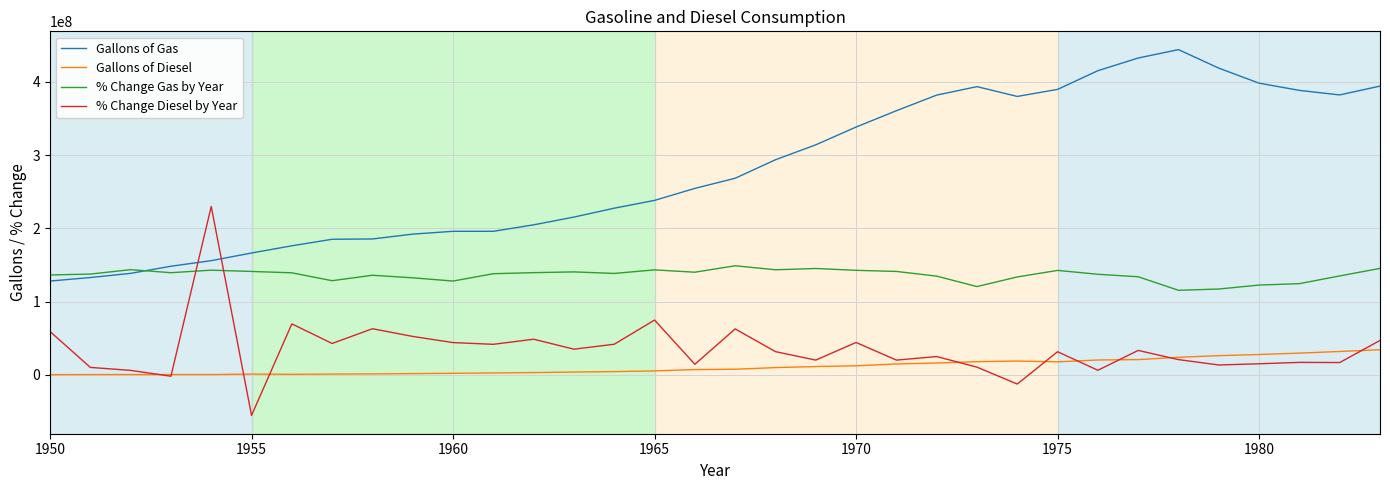

Which series has the largest range (max minus min)?

Gallons of Gas